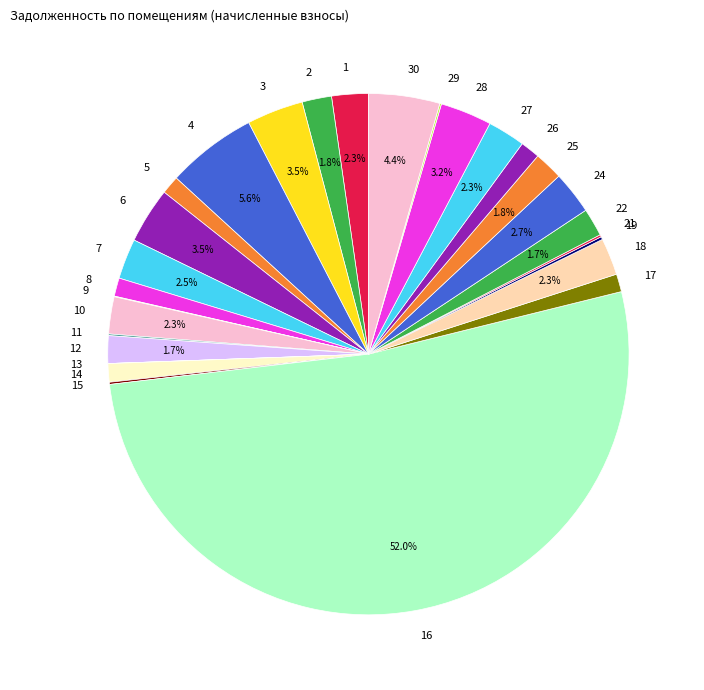

Do 27 and 24 together represent more than half of the pie?

No